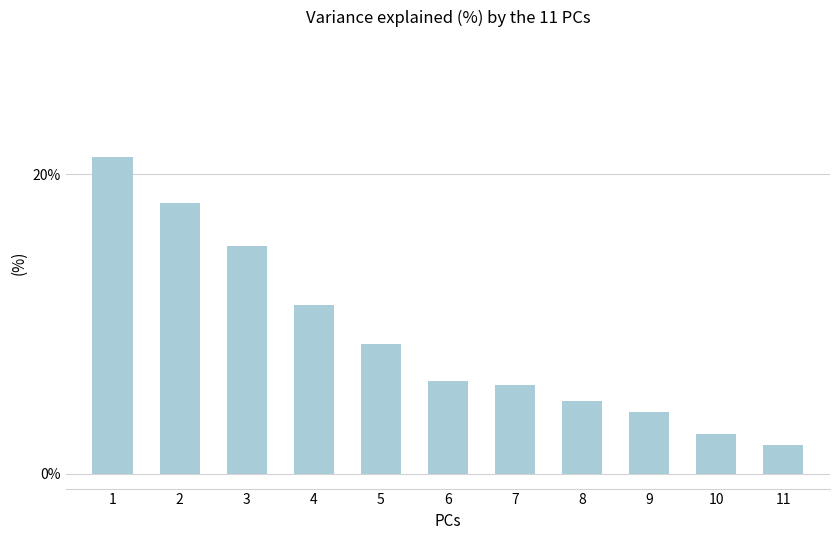

Are the bars grouped side by side (vs. stacked)?

No